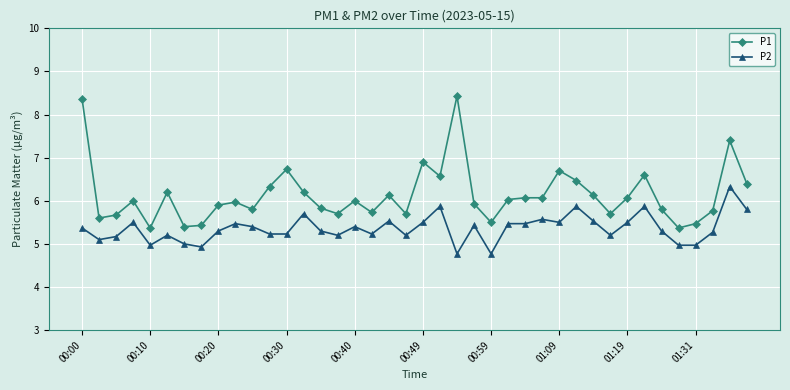

Which series has the widest spread of values?

P1